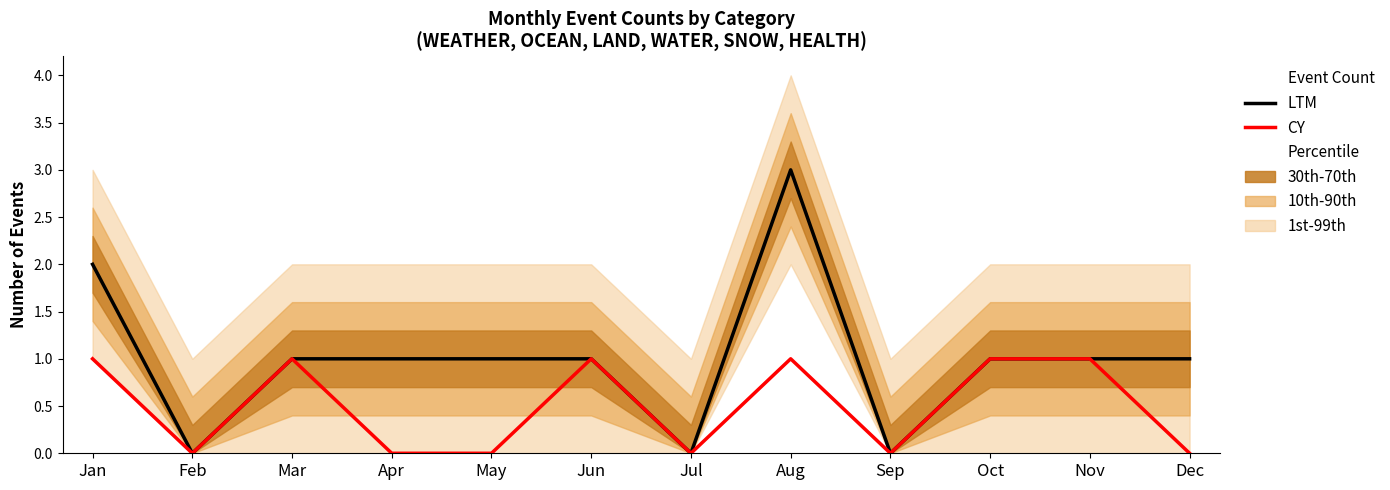

Which series has the largest range (max minus min)?

LTM